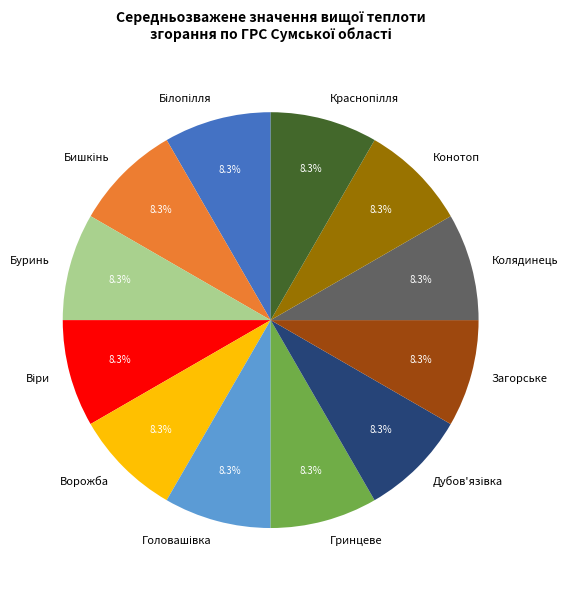

The Конотоп slice represents 13% of the pie. True or false?

False